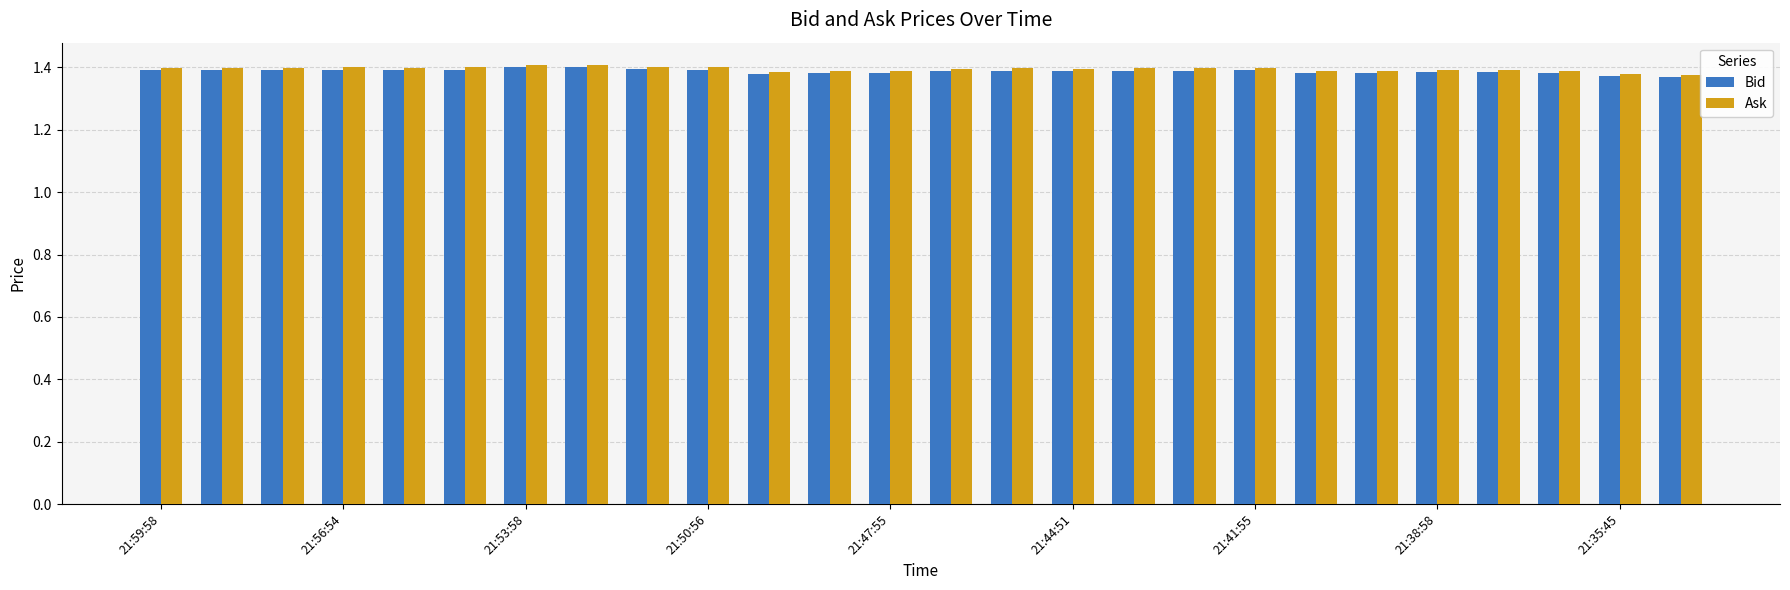

What is the sum of all Ask values?

36.3